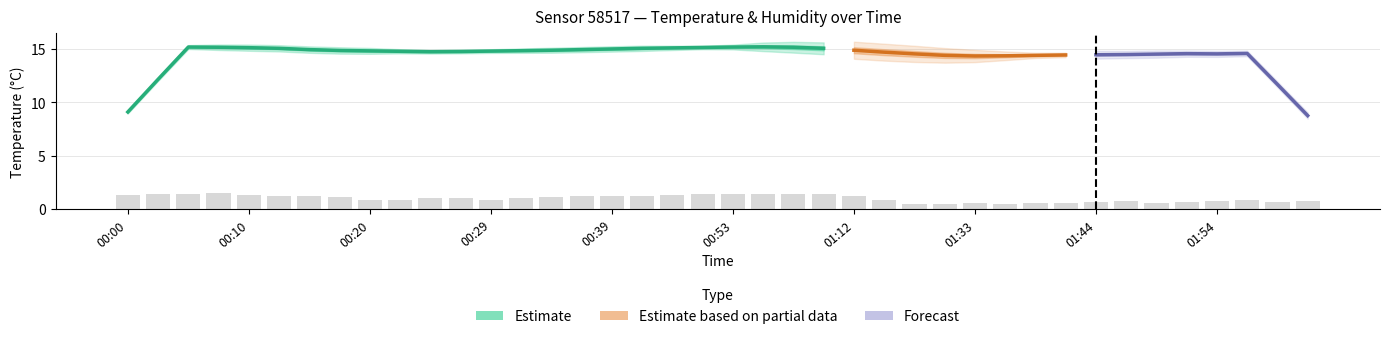

Reading left to right, list all the values displayed in this chart.

00:00=1.3	00:03=1.4	00:05=1.4	00:07=1.5	00:10=1.3	00:12=1.2	00:15=1.2	00:17=1.1	00:20=0.9	00:22=0.9	00:24=1.0	00:27=1.0	00:29=0.9	00:32=1.0	00:34=1.1	00:37=1.2	00:39=1.2	00:42=1.2	00:48=1.3	00:50=1.4	00:53=1.4	00:59=1.4	01:01=1.4	01:03=1.4	01:12=1.2	01:17=0.9	01:22=0.5	01:31=0.5	01:33=0.6	01:36=0.5	01:38=0.6	01:41=0.6	01:44=0.7	01:46=0.8	01:49=0.6	01:51=0.7	01:54=0.8	01:56=0.9	01:59=0.7	02:01=0.8